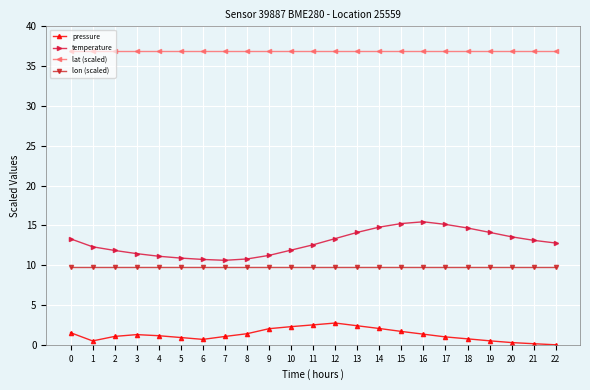

Does the chart display data point markers on the line(s)?

Yes